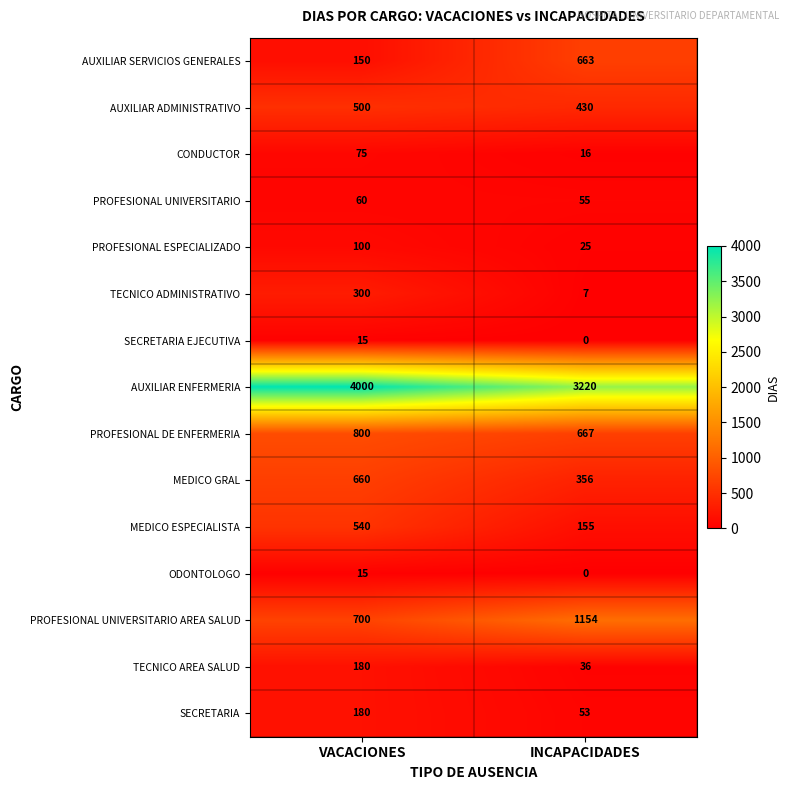

What is the sum of the MEDICO ESPECIALISTA values at INCAPACIDADES and VACACIONES?

695